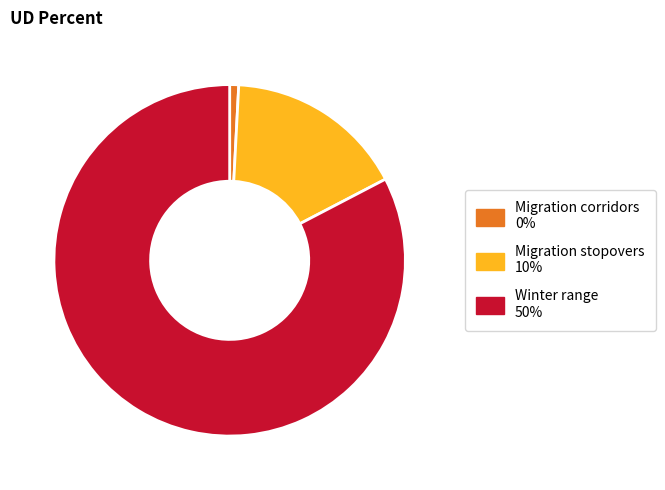

Which slice is the smallest?

Migration corridors